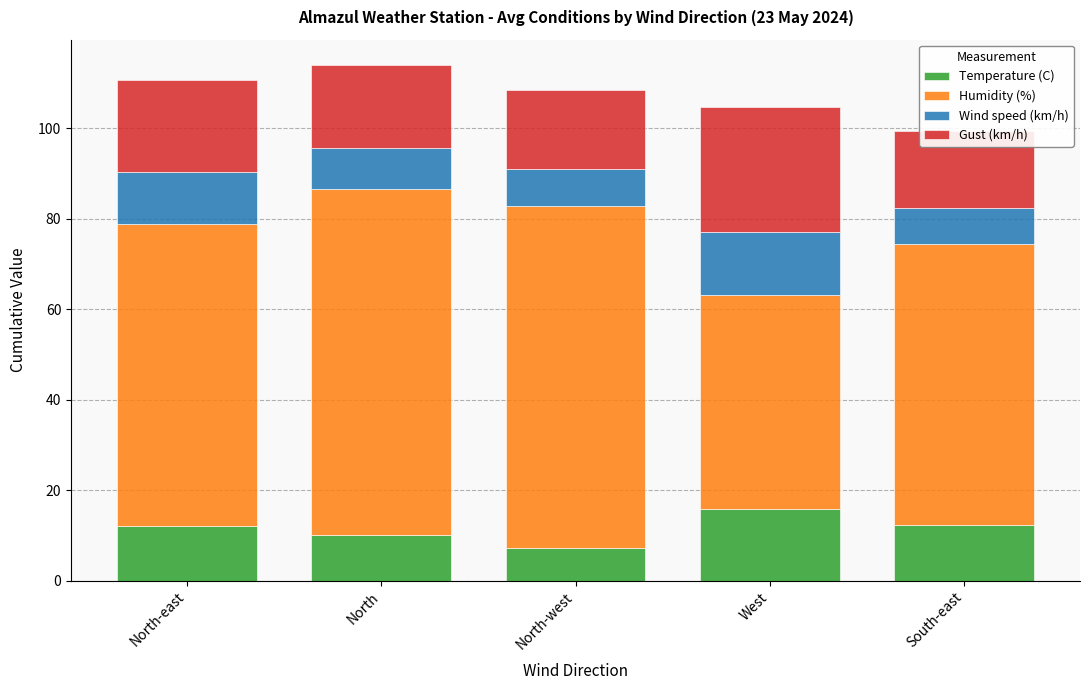

What is the average value of the Humidity (%) series?

65.6